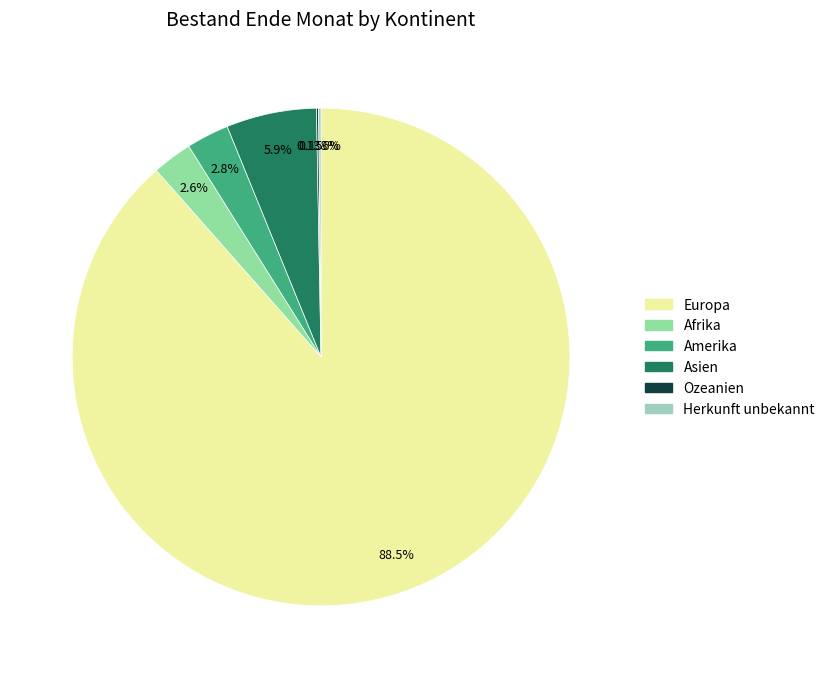

True or false: Afrika accounts for 10% of the total.

False